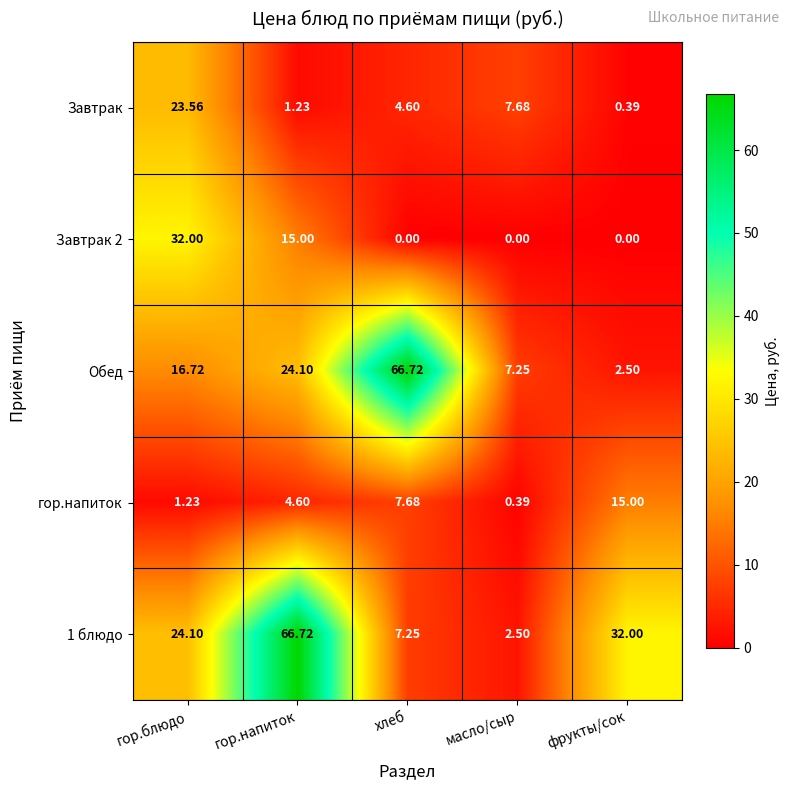

What is the spread (max minus min) of values at гор.блюдо?

30.8